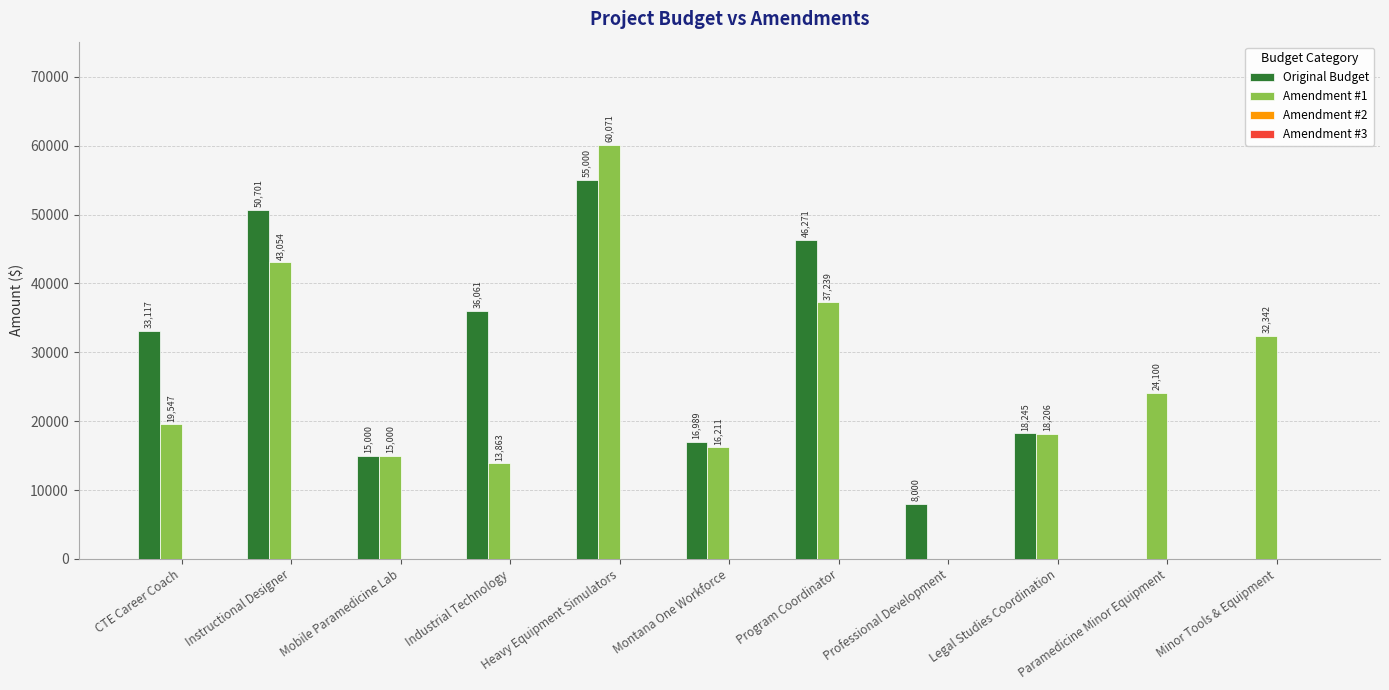

At which category is the sum across all series the highest?

Heavy Equipment Simulators